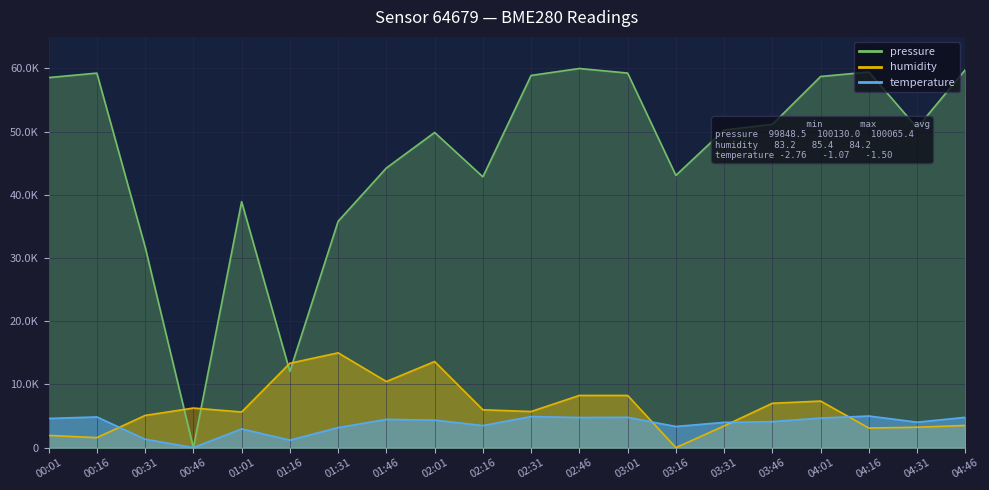

Reading left to right, what are all the values shown in this chart?

pressure: 58561.4	59266.9	31767.8	0.0	38922.3	12047.7	35817.1	44250.3	49876.7	42856.5	58902.4	60000.0	59275.4	43084.6	50262.5	51161.9	58734.1	59441.6	50622.7	59814.6
temperature: 4615.4	4852.1	1331.4	0.0	2958.6	1183.4	3165.7	4467.5	4349.1	3491.1	4911.2	4763.3	4792.9	3343.2	3994.1	4112.4	4674.6	5000.0	4023.7	4792.9
humidity: 1926.6	1582.6	5091.7	6261.5	5642.2	13348.6	15000.0	10458.7	13623.9	5986.2	5711.0	8256.9	8256.9	0.0	3440.4	7018.3	7362.4	3096.3	3233.9	3509.2